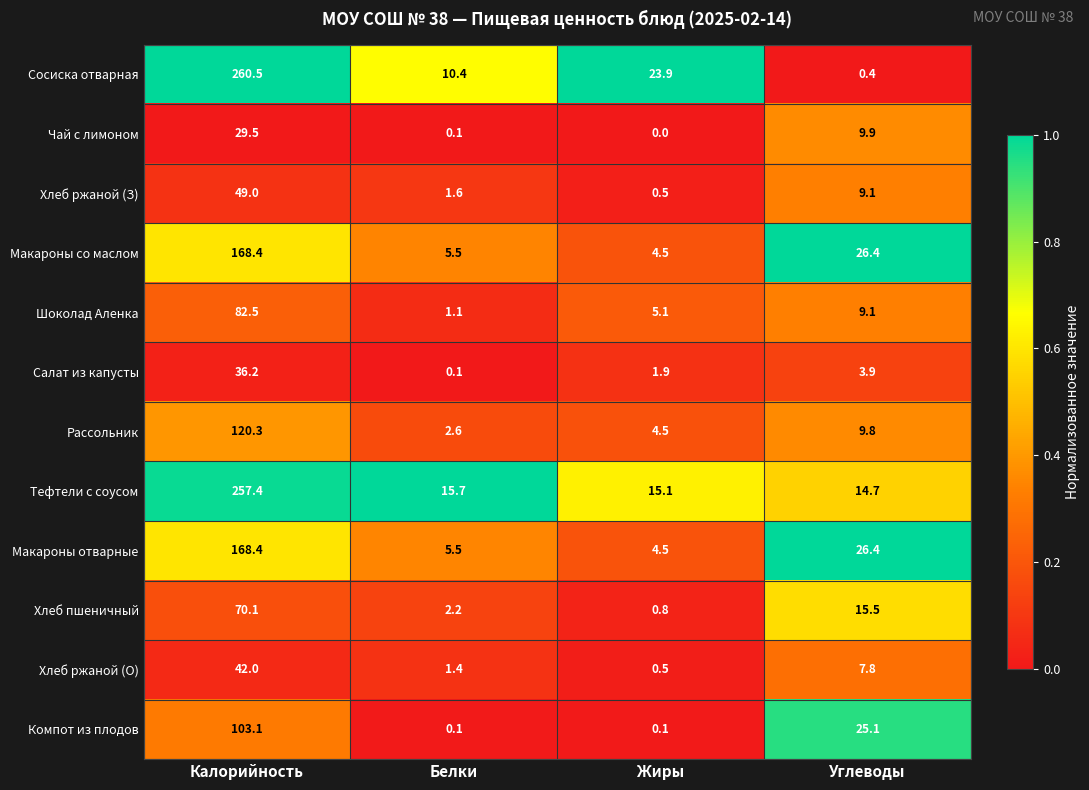

At which label does Чай с лимоном first exceed 9?

Калорийность